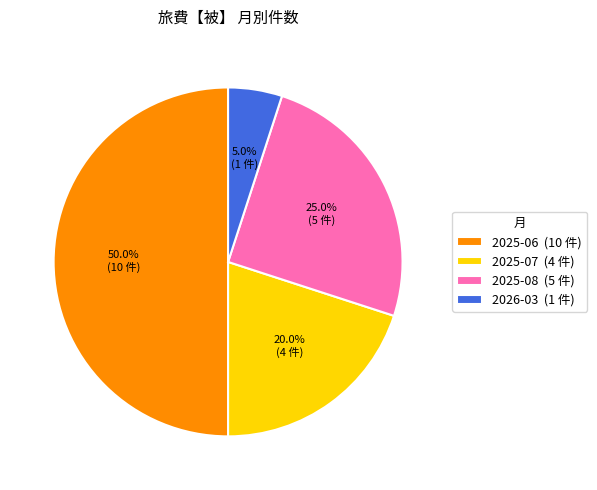

Which category has the biggest portion of the pie?

2025-06